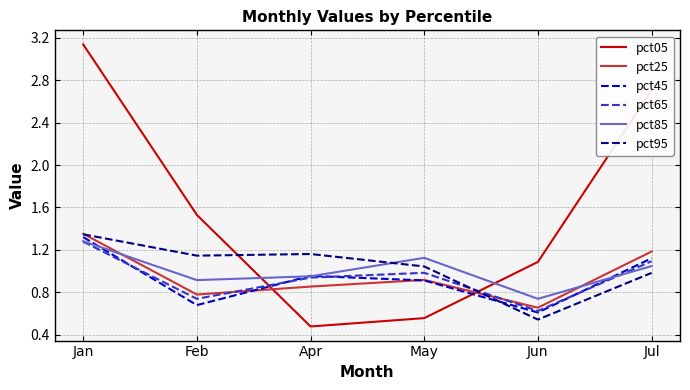

Is it true that pct95 equals 1.1 at Feb?

True